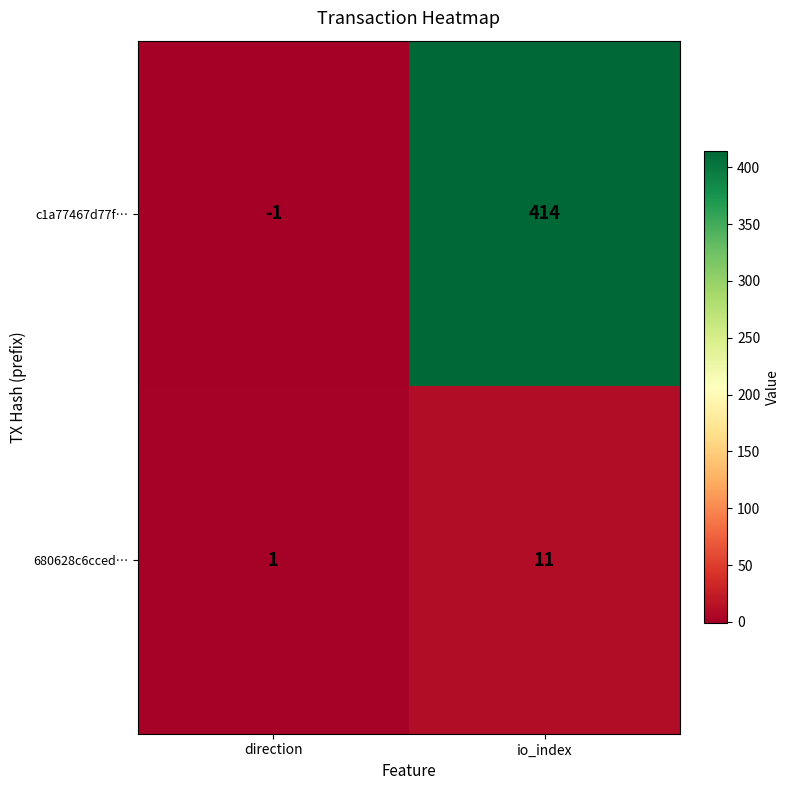

What value does the c1a77467d77f… series have at io_index, to the nearest 50?

400